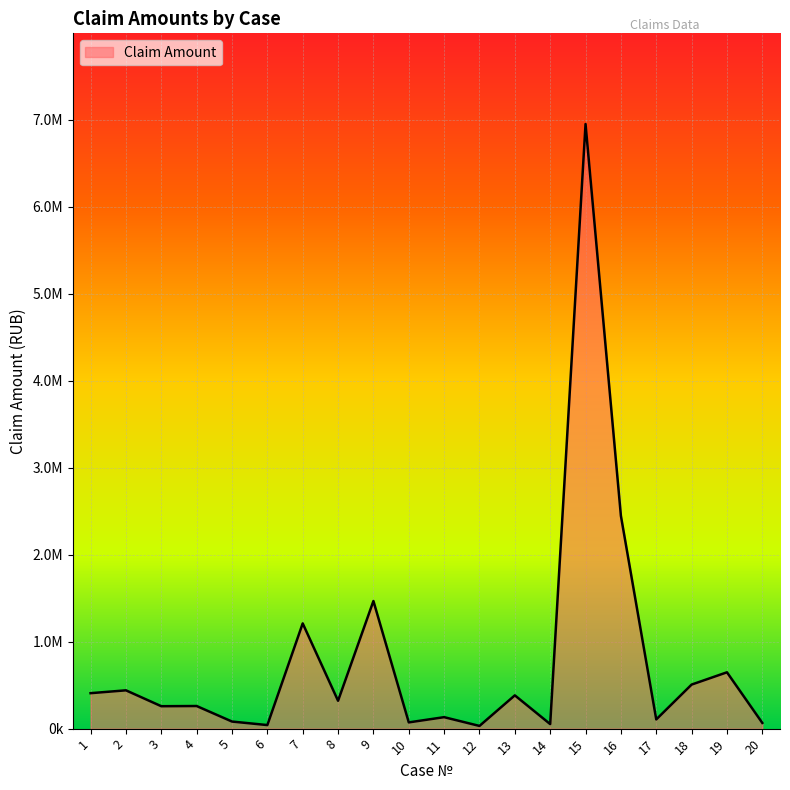

The chart shows a value of 440402.5 at 2. True or false?

True